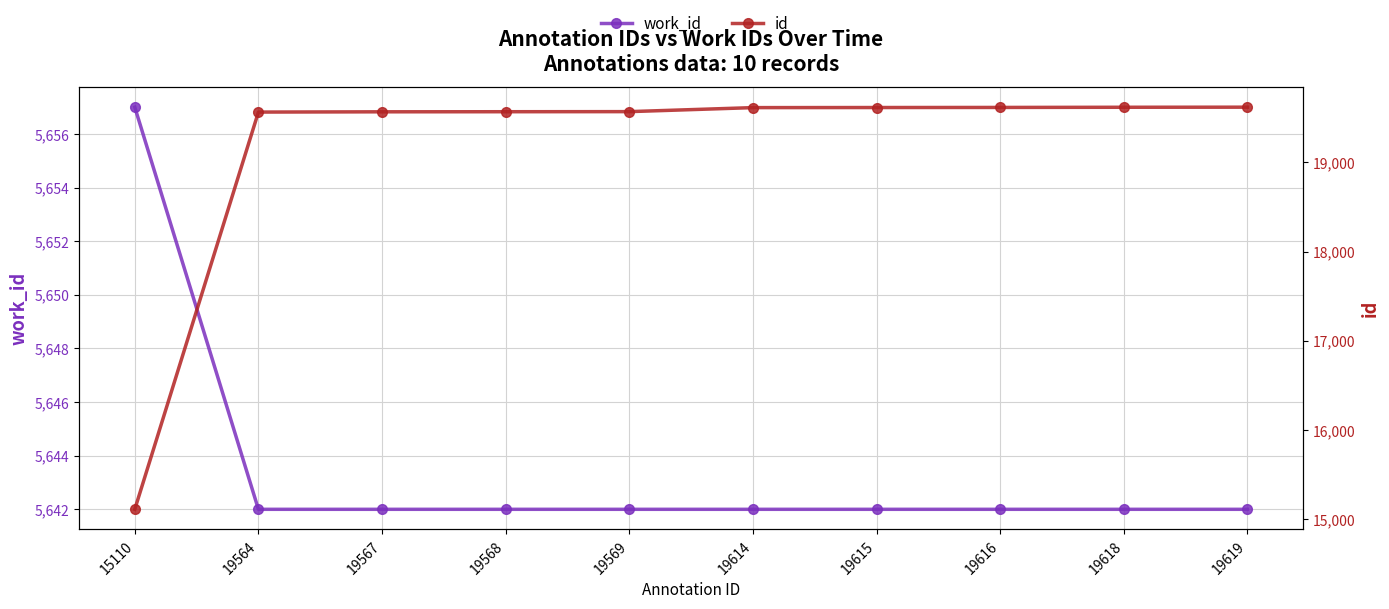

What is the smallest value displayed?

5642